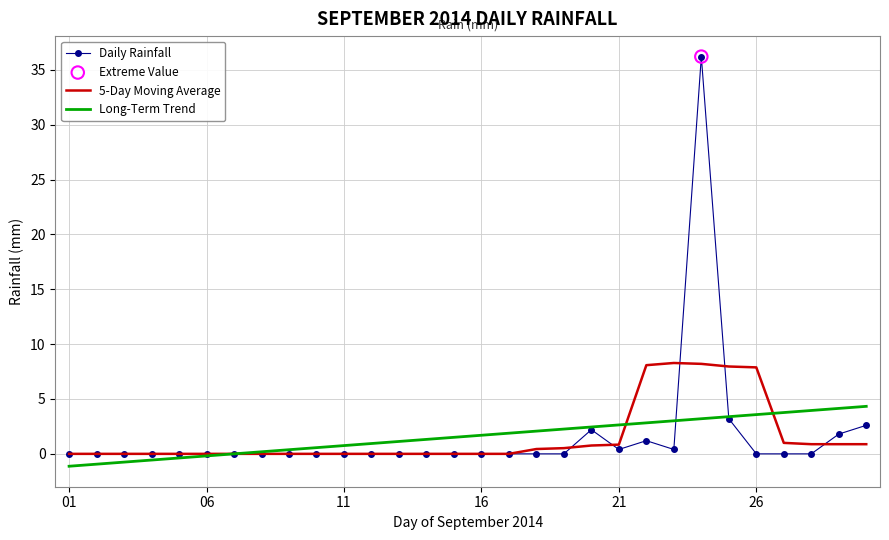

Which series has the largest range (max minus min)?

Daily Rainfall